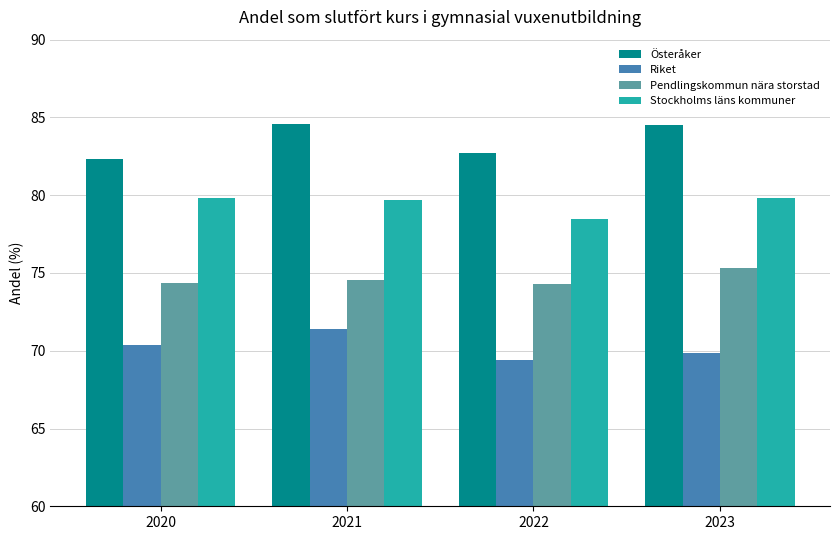

True or false: Stockholms läns kommuner has a value of 140.6 at 2020.

False